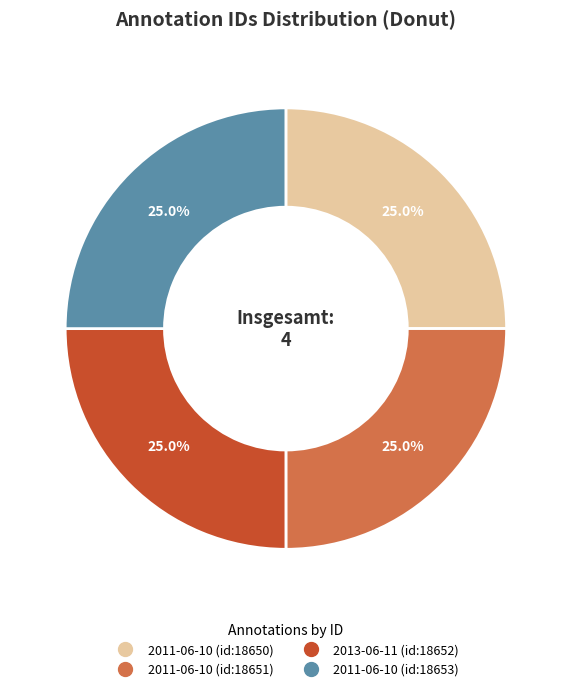

Approximately how many times larger is the value at 2011-06-10 (id:18653) compared to 2011-06-10 (id:18651)?

1.0